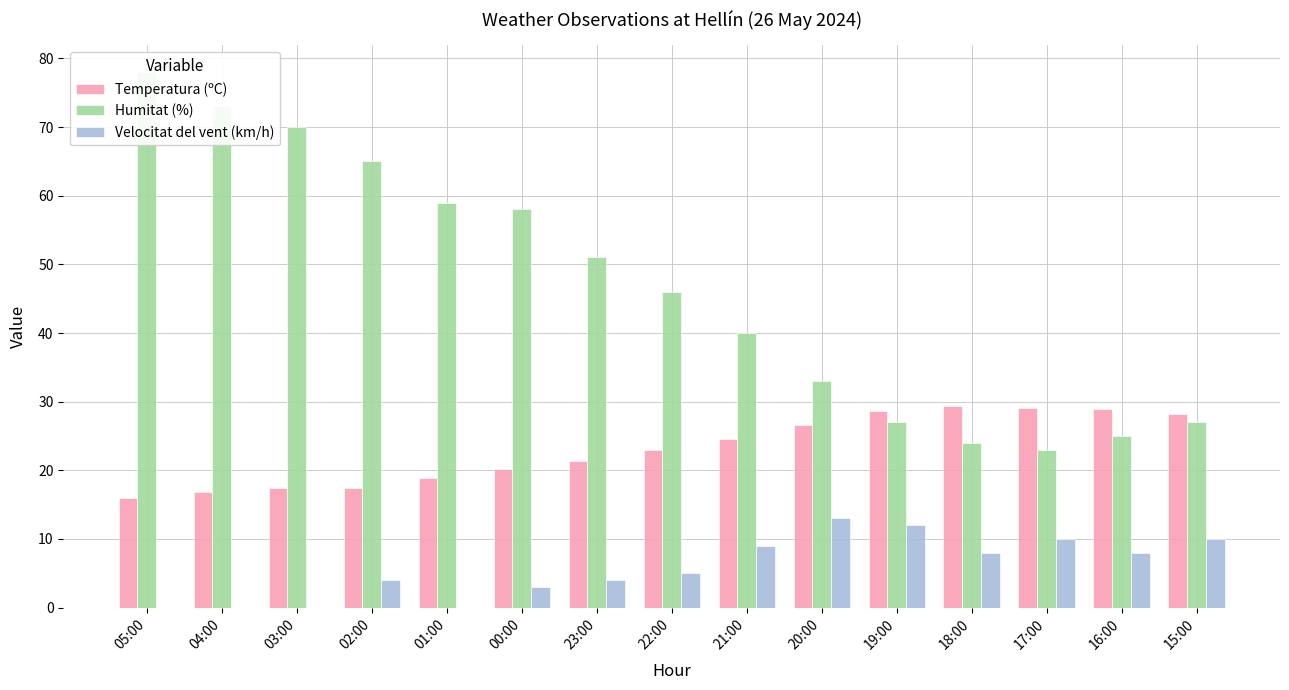

What is the approximate value of Velocitat del vent (km/h) at 15:00?

10.0